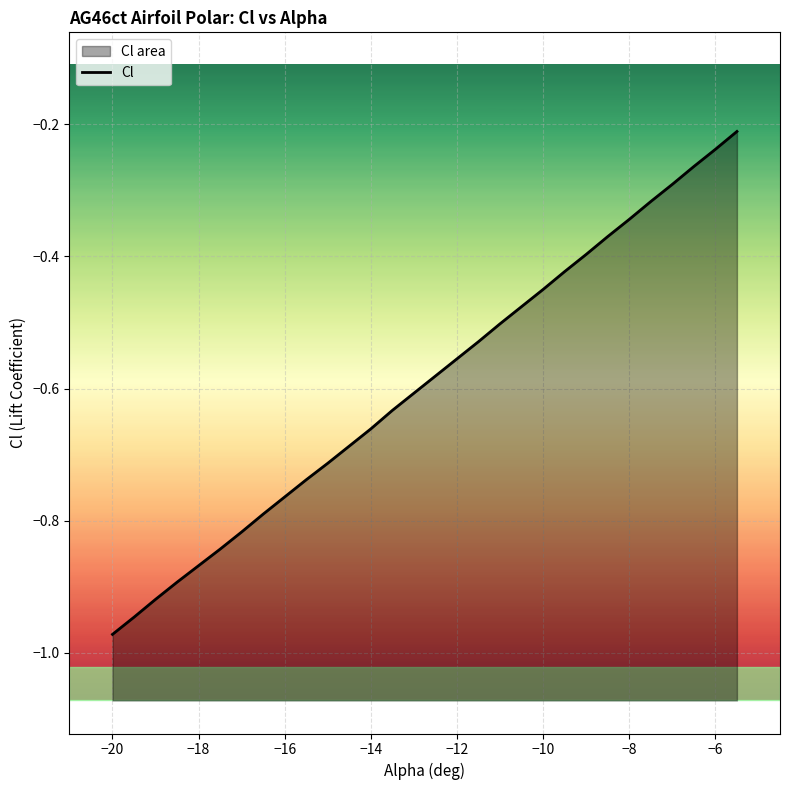

True or false: there are more than 2 points higher than both neighbors.

False